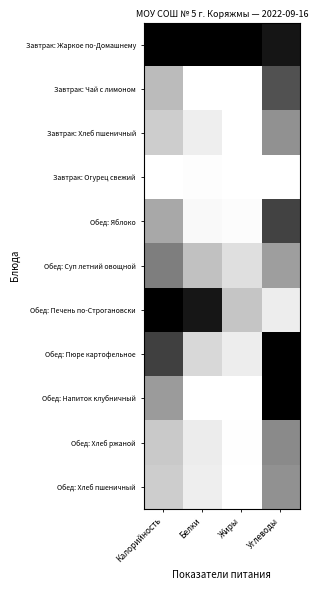

Count the number of categories in the chart.

4